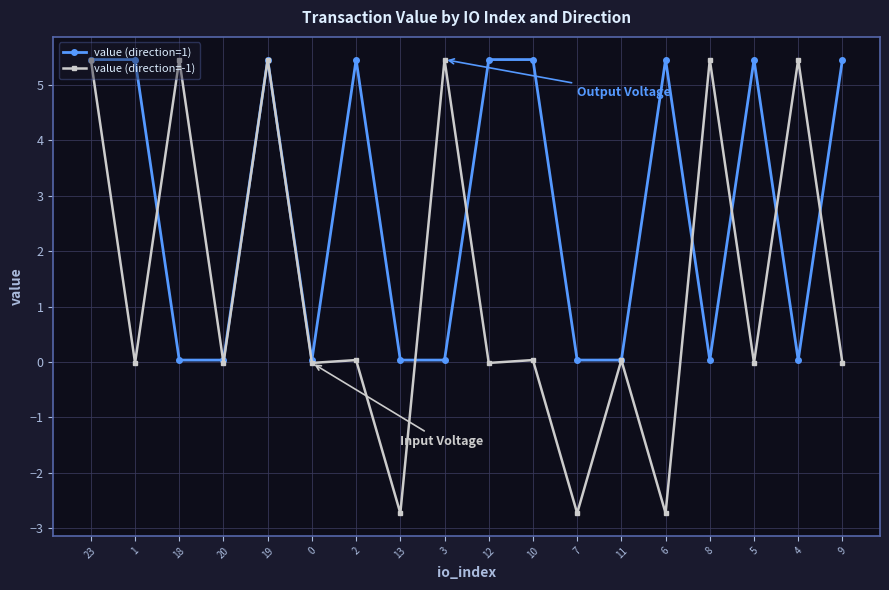

What is the difference between the highest and lowest values at 3?

5.4